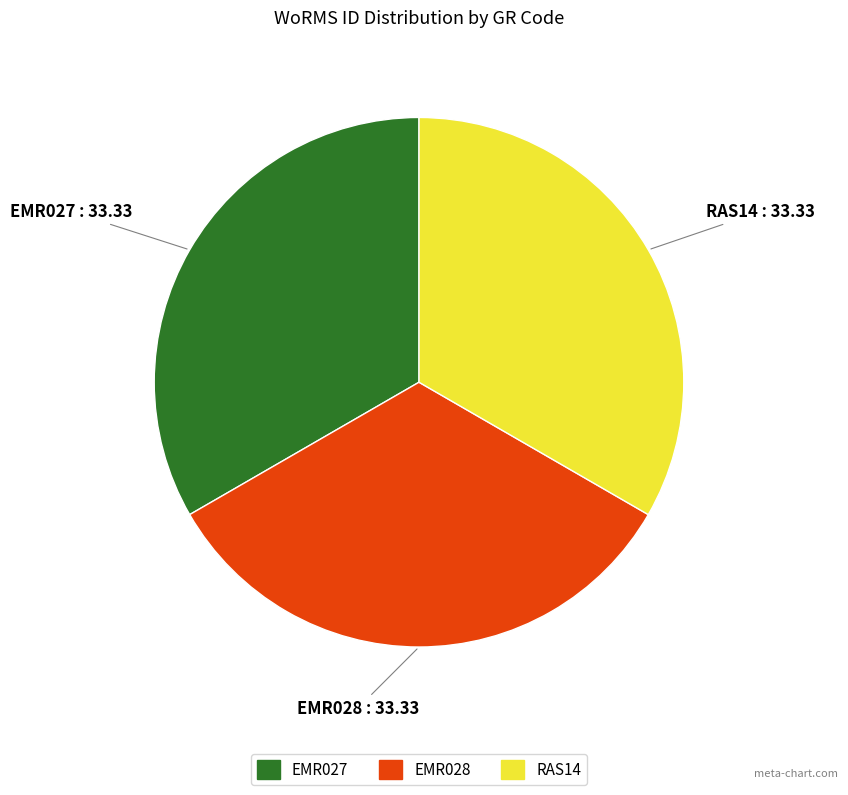

Approximately how many times larger is the value at RAS14 compared to EMR027?

1.0